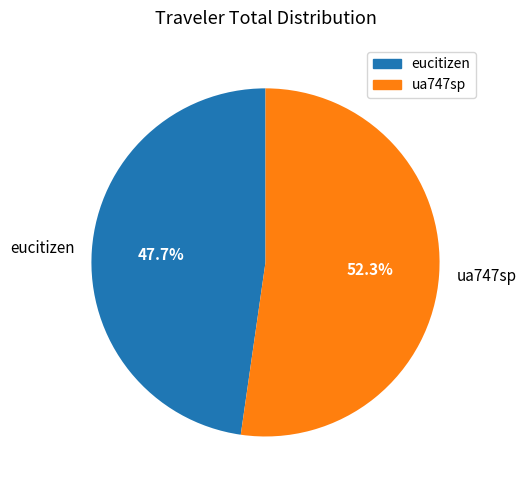

Which category has the biggest portion of the pie?

ua747sp